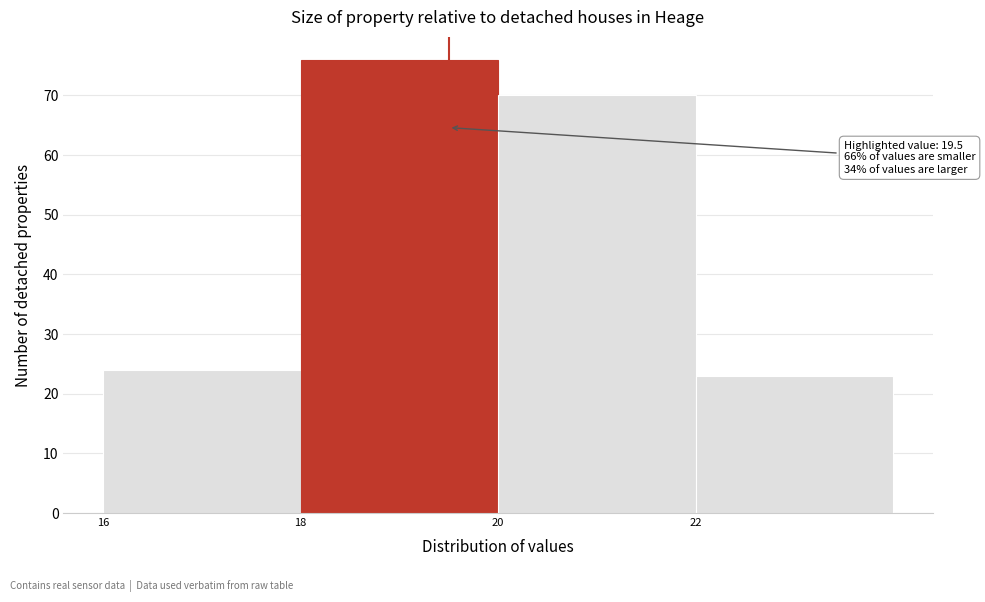

Over which range of the x-axis is the bar tallest?

18 to 20